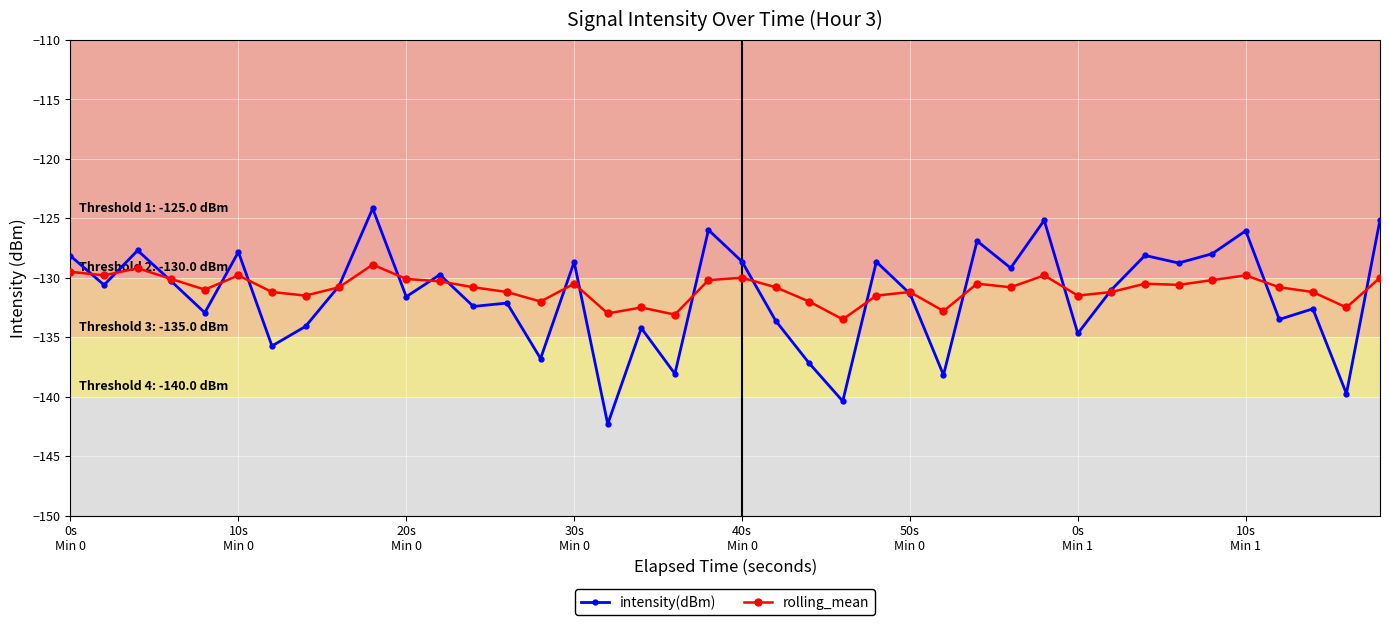

Which series has the largest range (max minus min)?

intensity(dBm)